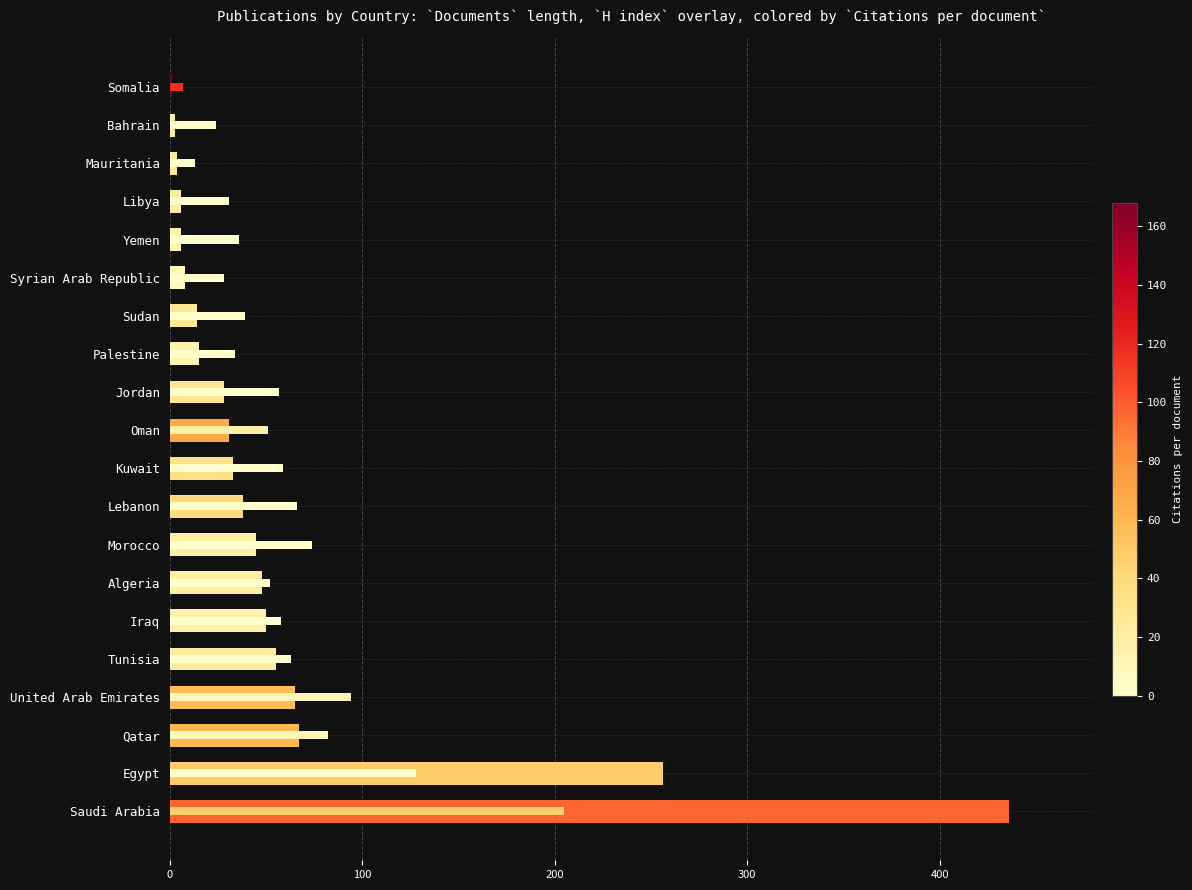

What is the difference between the maximum and minimum values?

435